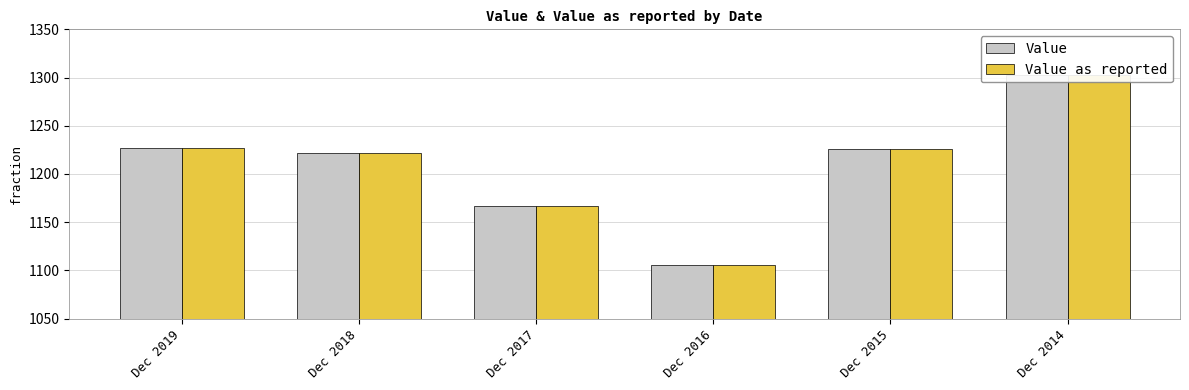

Reading right to left, transcribe all the data shown in this chart.

Value: Dec 2014=1303	Dec 2015=1226	Dec 2016=1106	Dec 2017=1167	Dec 2018=1222	Dec 2019=1227
Value as reported: Dec 2014=1303	Dec 2015=1226	Dec 2016=1106	Dec 2017=1167	Dec 2018=1222	Dec 2019=1227